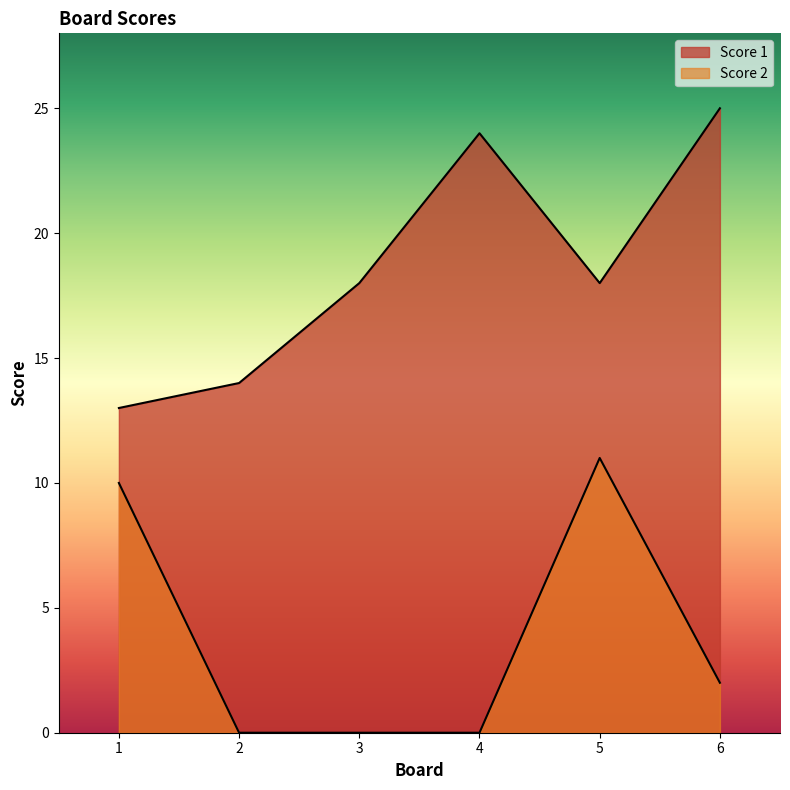

In Score 1, how many points are lower than both neighbors (excluding endpoints)?

1